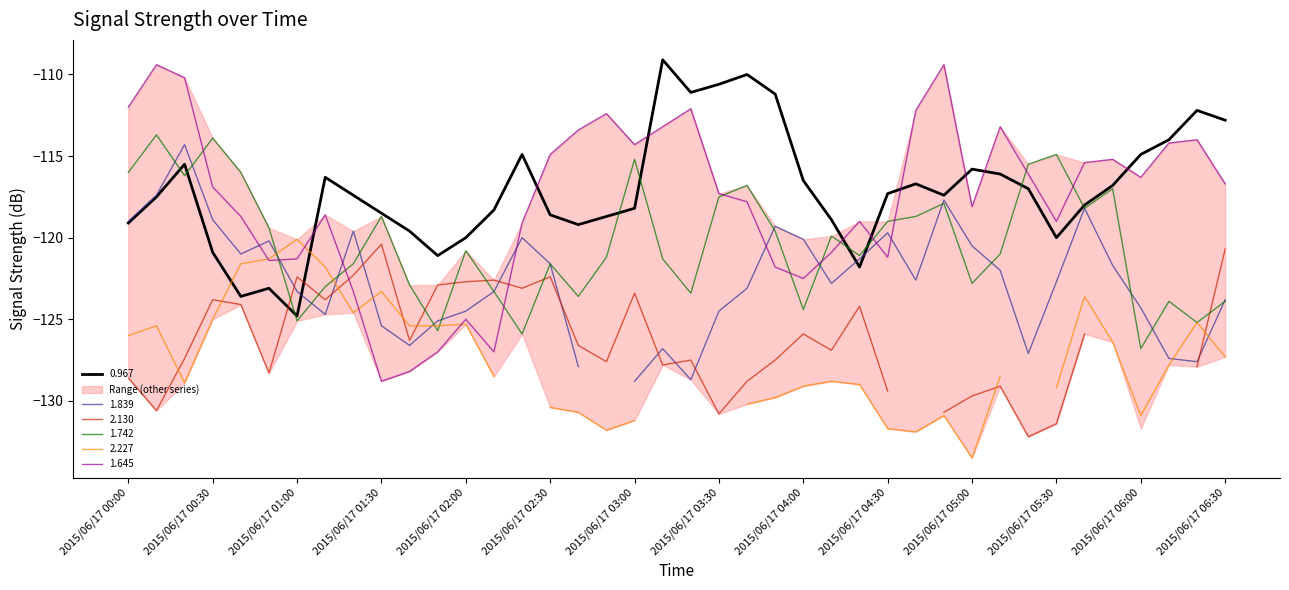

What is the label of the 18th point from the left?

2015/06/17 02:50